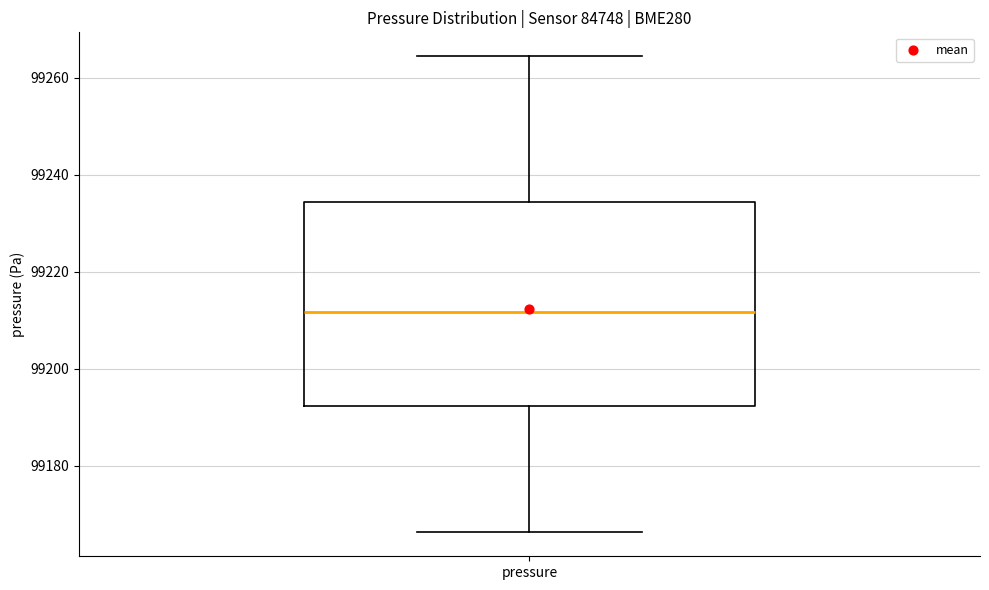

Read this box plot against the y-axis: the position of the median line, the range covered by the box, and the ends of both whiskers. The values are not printed on the chart, so give them approximately, as read against the axis.

median 99212, box 99192 to 99234, whiskers 99166 to 99264